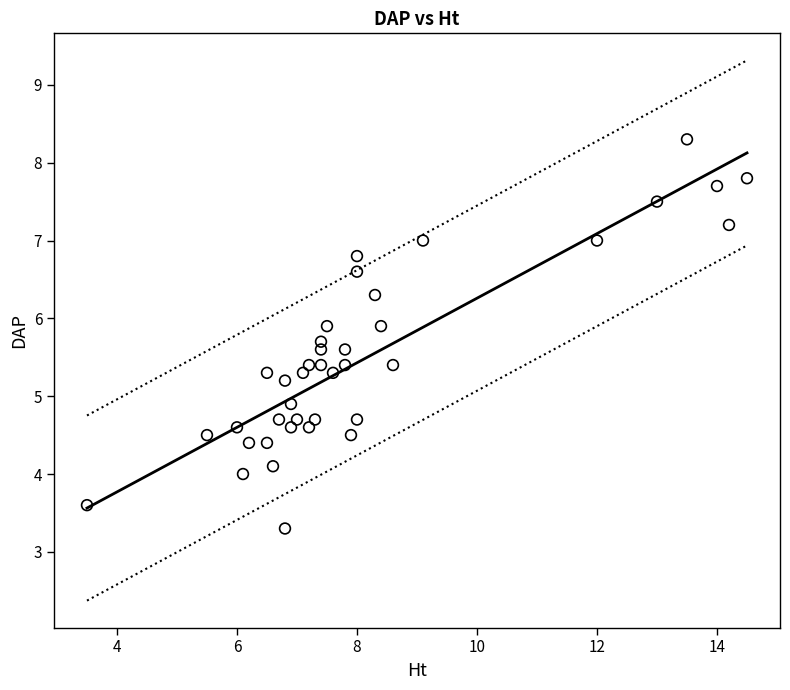

What is the range of X values (max minus min)?

11.0